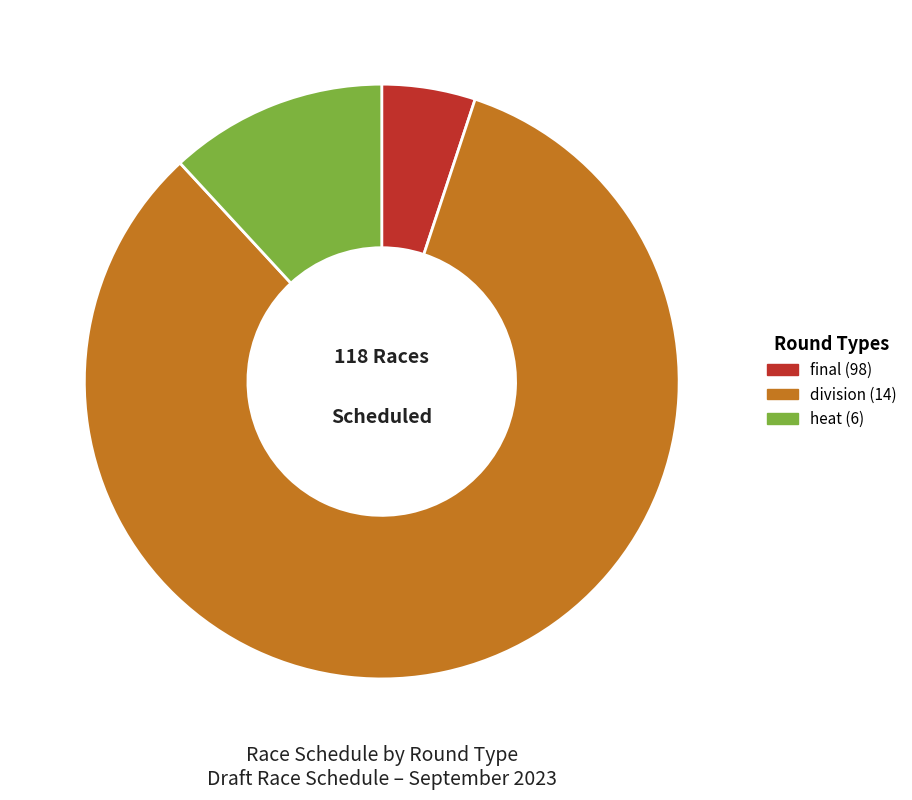

Is there any slice that represents more than half of the pie?

Yes